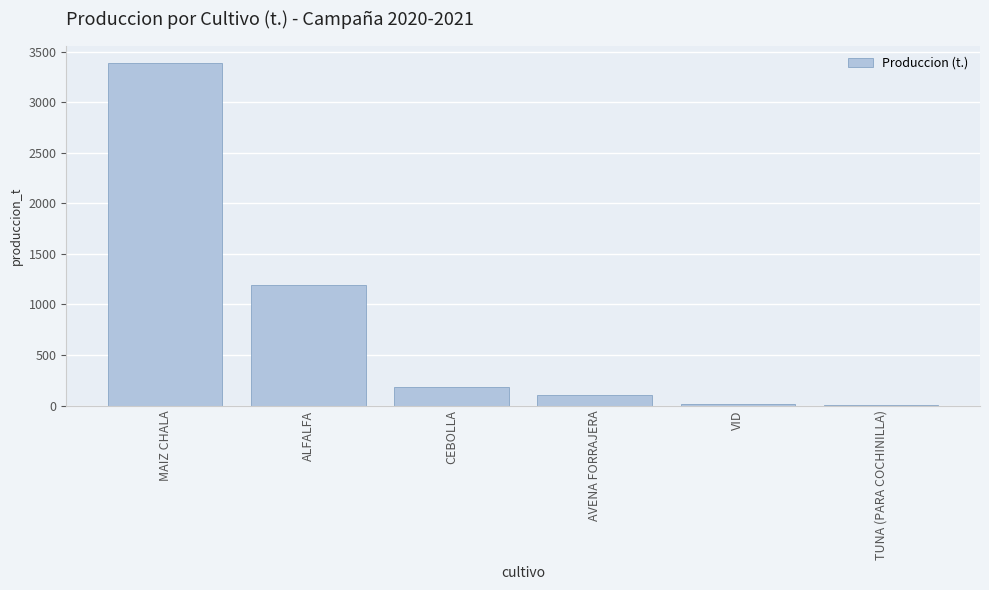

True or false: the data shows 17.0 at VID.

True